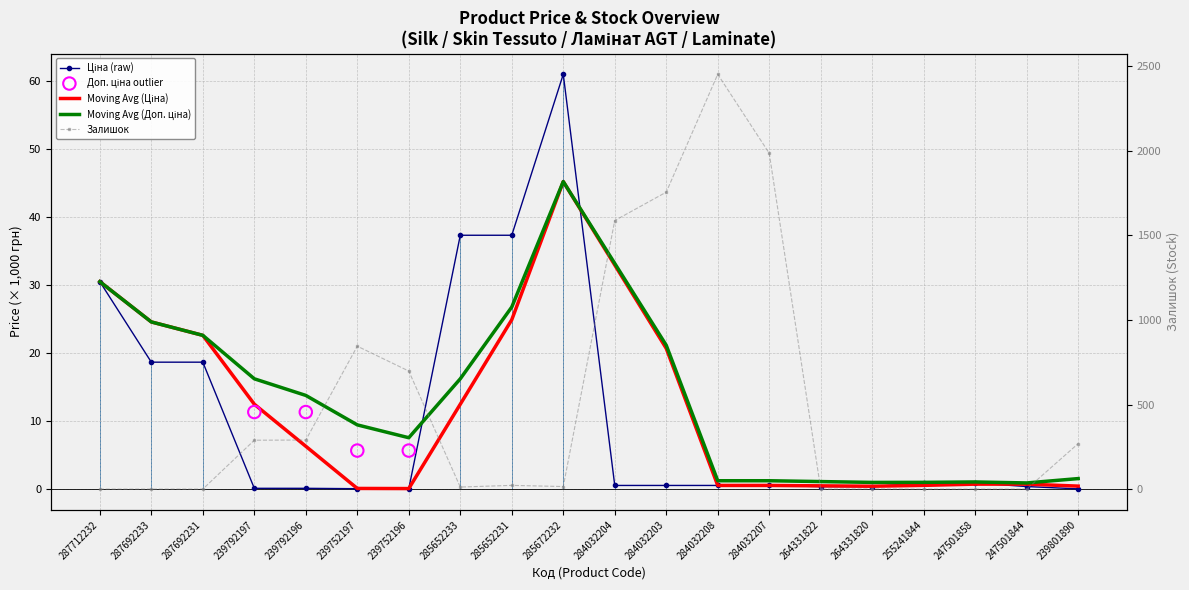

Which series contains the lowest Y value?

Залишок